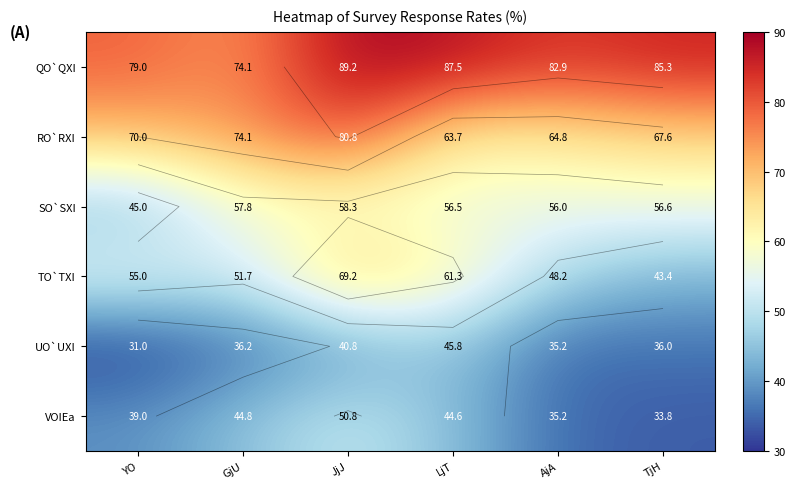

At which category is the sum across all series the highest?

JjJ